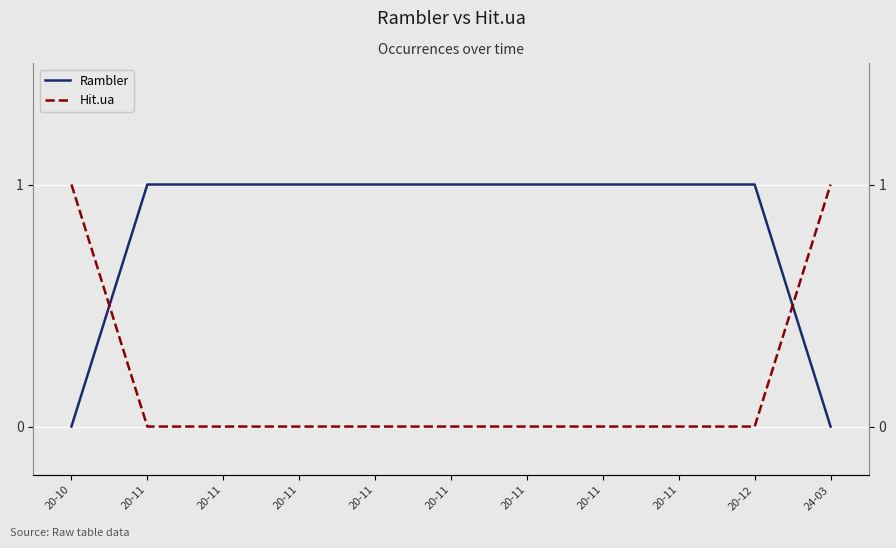

Which series has the largest range (max minus min)?

Rambler